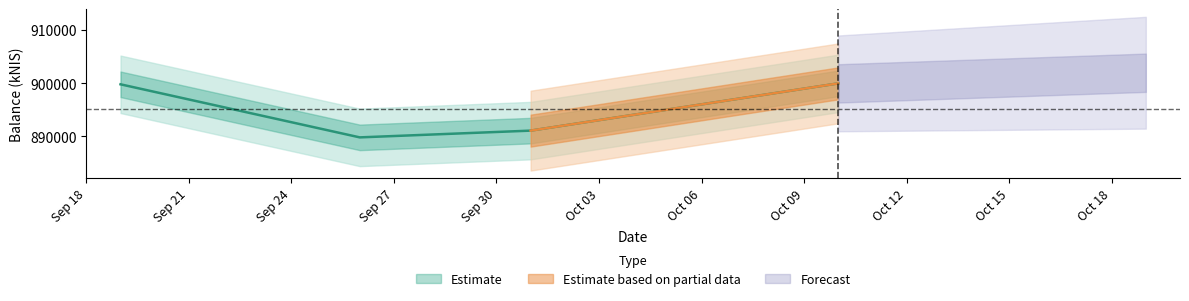

What is the difference between the values at 2024-09-26 and 2024-10-10?

10140.2